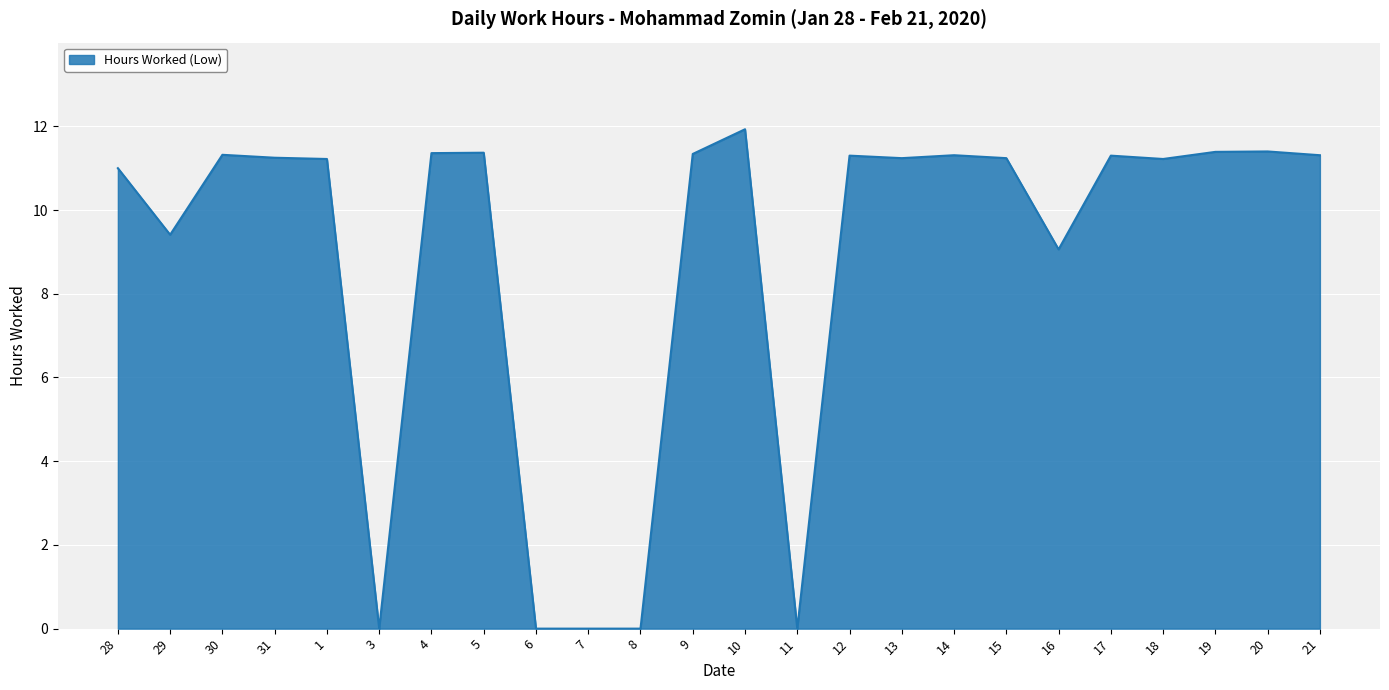

Read the value at 18.

11.2